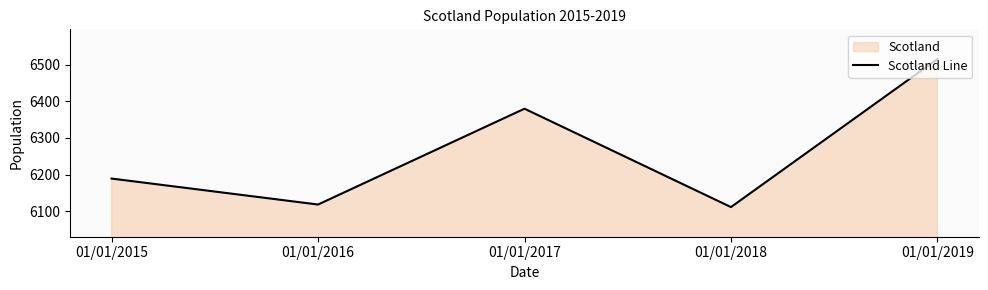

How many interior local peaks (higher than both neighbors) does the data have?

1